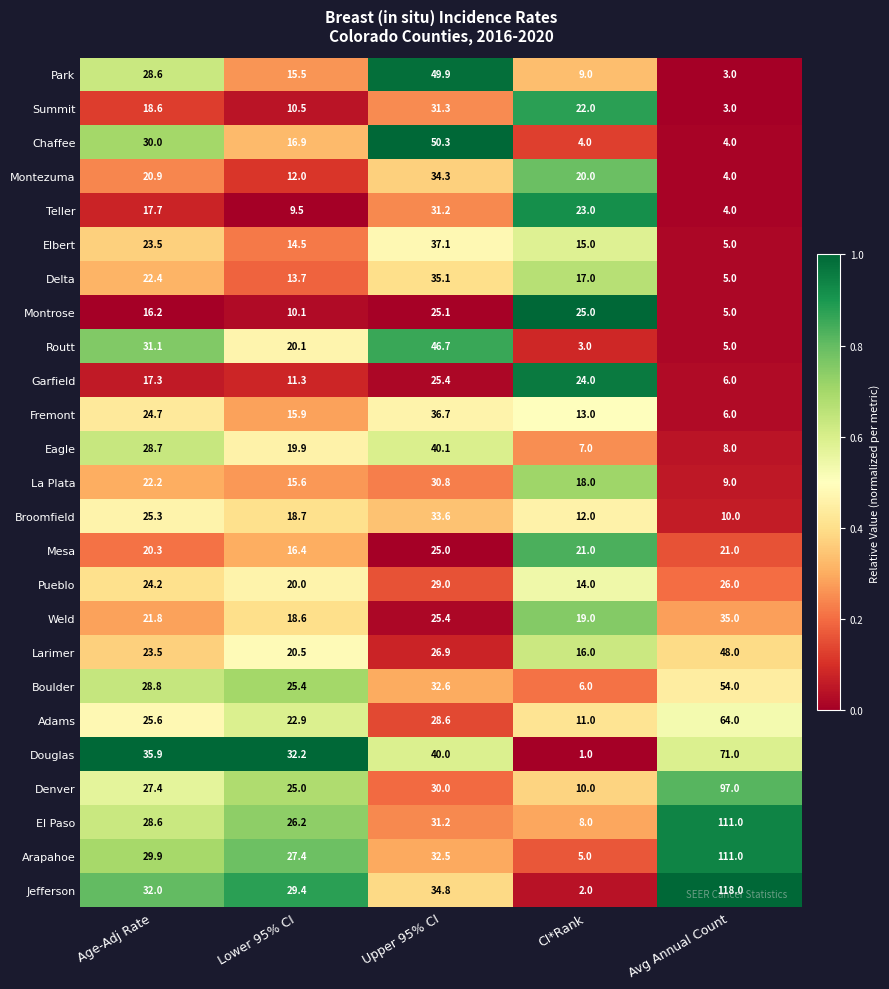

What is the total value across all series at Age-Adj Rate?

625.2